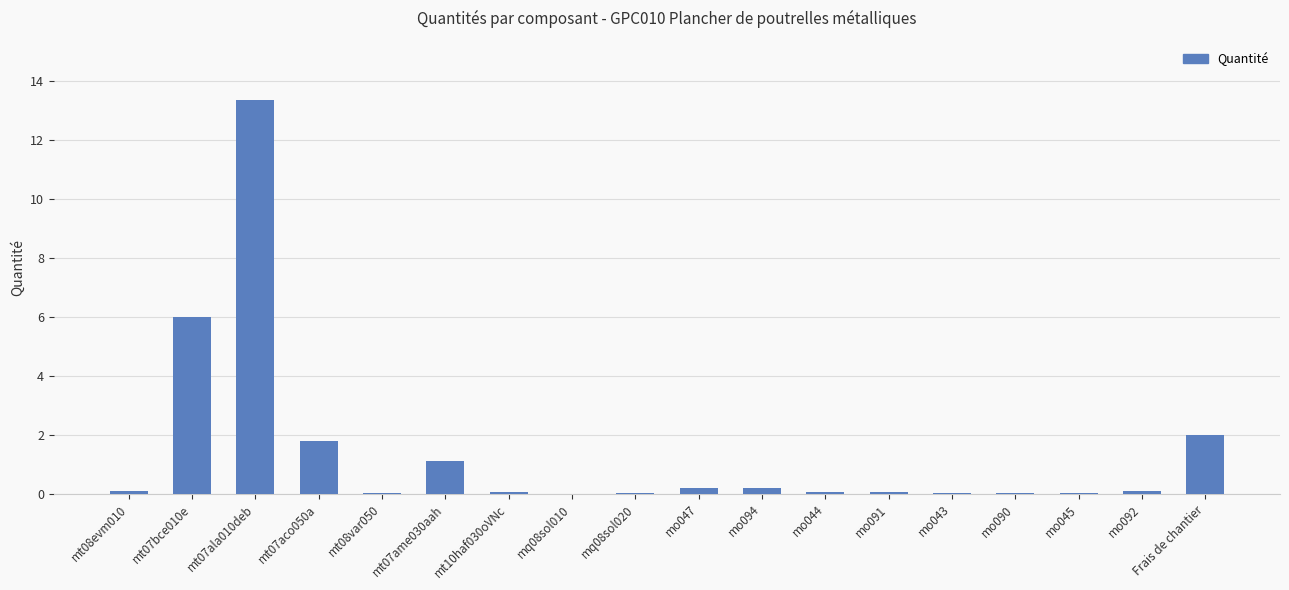

True or false: the data shows 0.0 at mq08sol010.

True